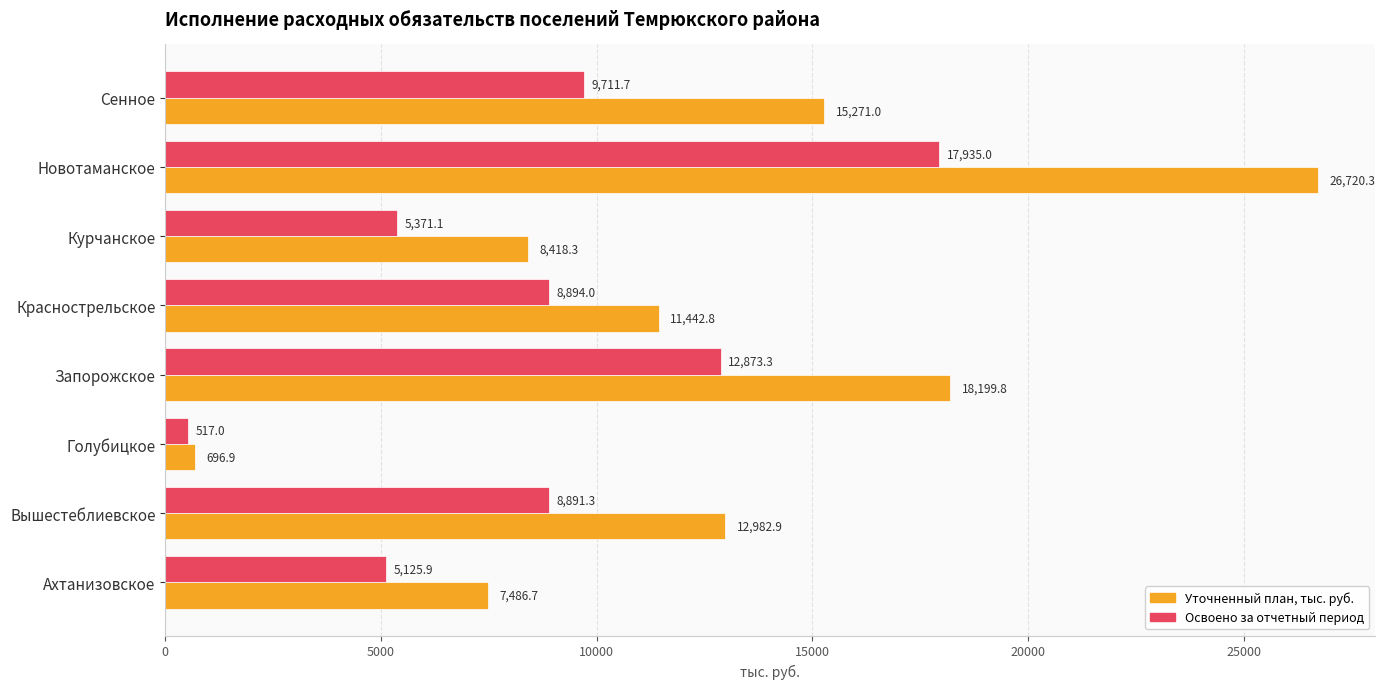

At which label is Освоено за отчетный период closest to 9226?

Краснострельское